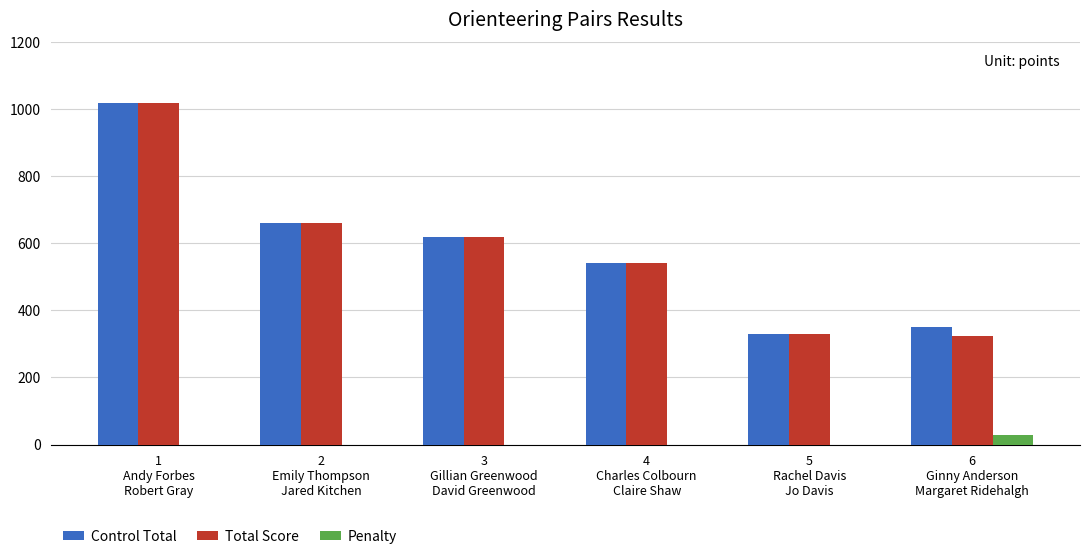

What is the sum of the Penalty values at 4
Charles Colbourn
Claire Shaw and 6
Ginny Anderson
Margaret Ridehalgh?

27